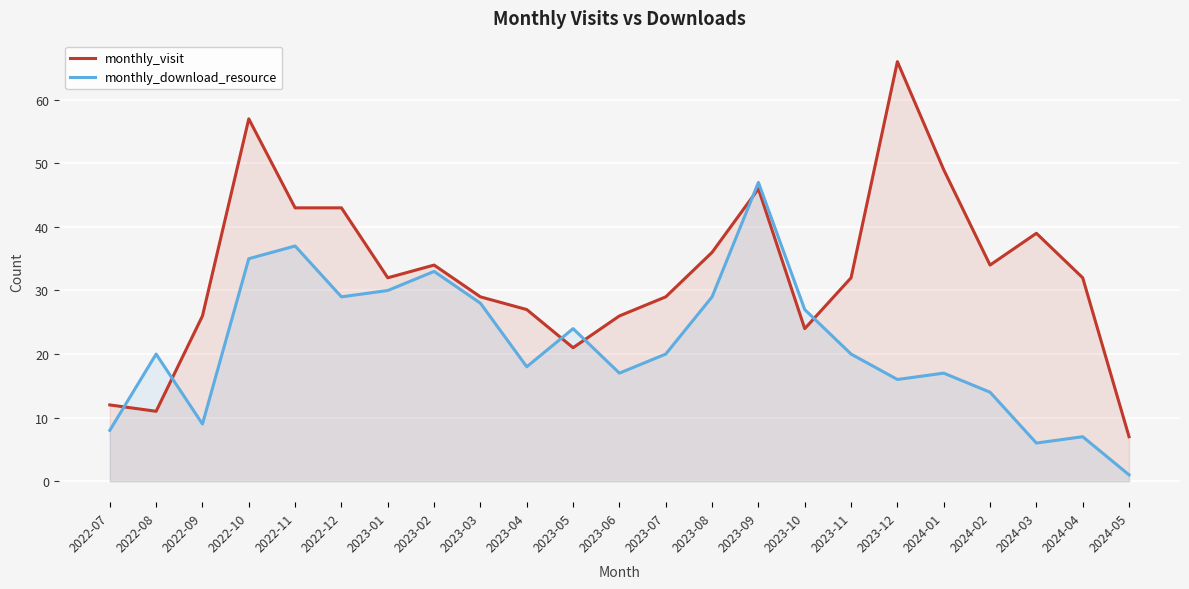

How many times do monthly_download_resource and monthly_visit cross each other?

6